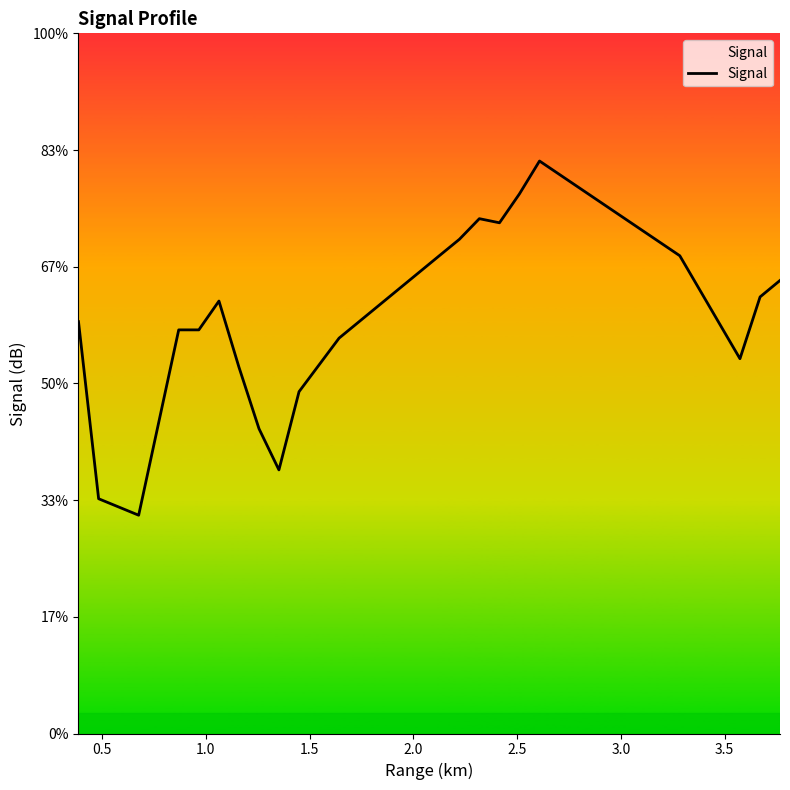

Does the chart display data point markers on the line(s)?

No